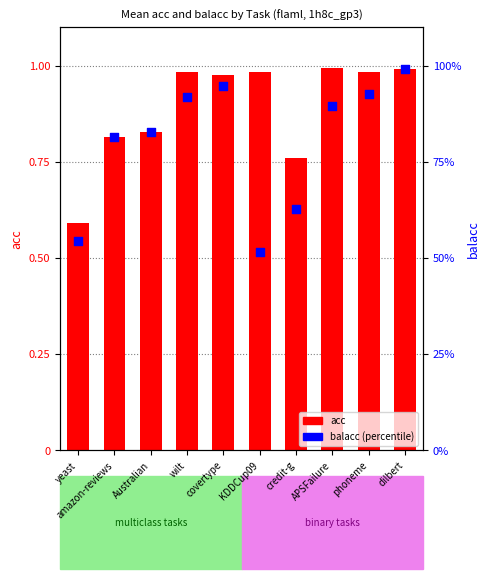

What are all the series names shown in the legend?

acc, balacc